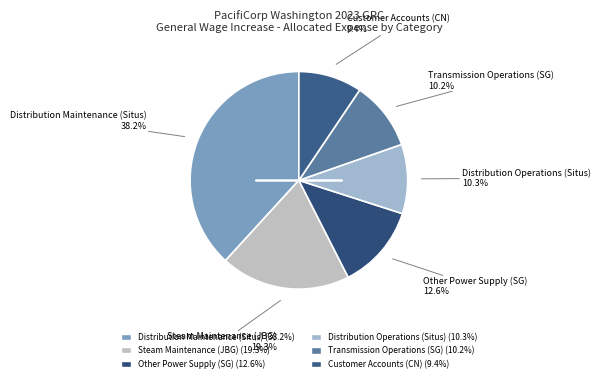

To the nearest percent, what percentage of the pie is Distribution Maintenance (Situs)?

38%